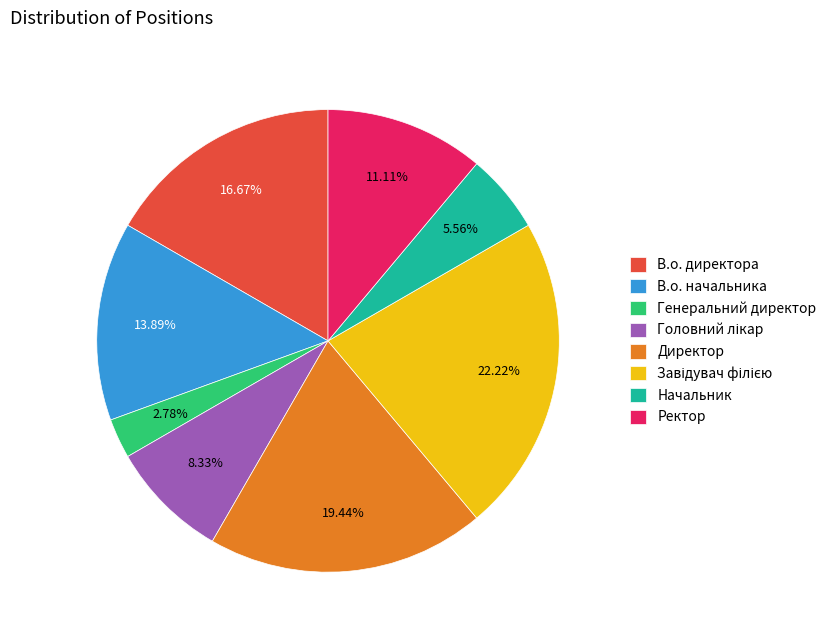

How many slices are in this pie chart?

8